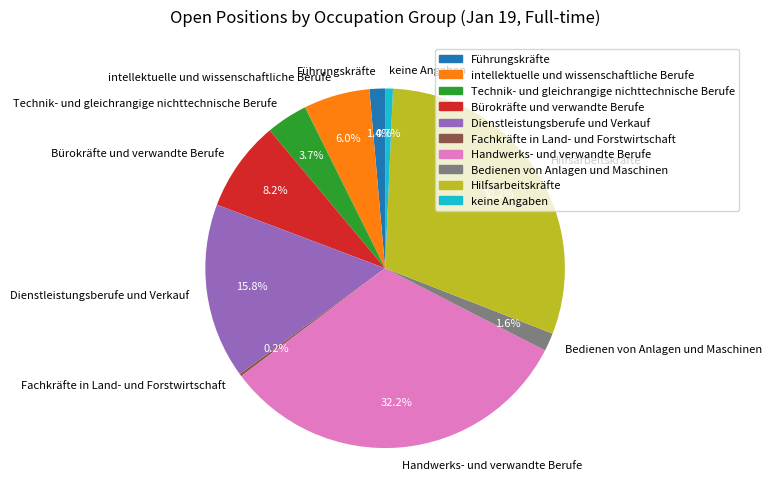

Is it true that Bürokräfte und verwandte Berufe is 8% of the pie?

True